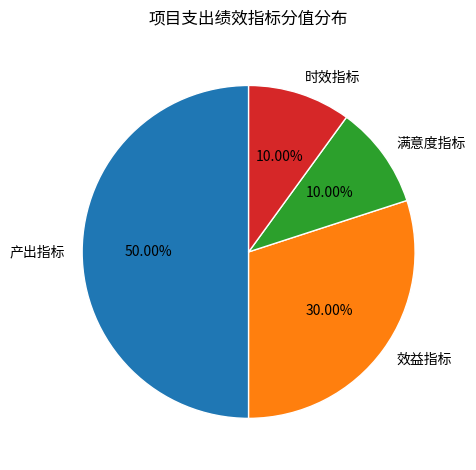

To the nearest percent, what percentage of the pie is 时效指标?

10%